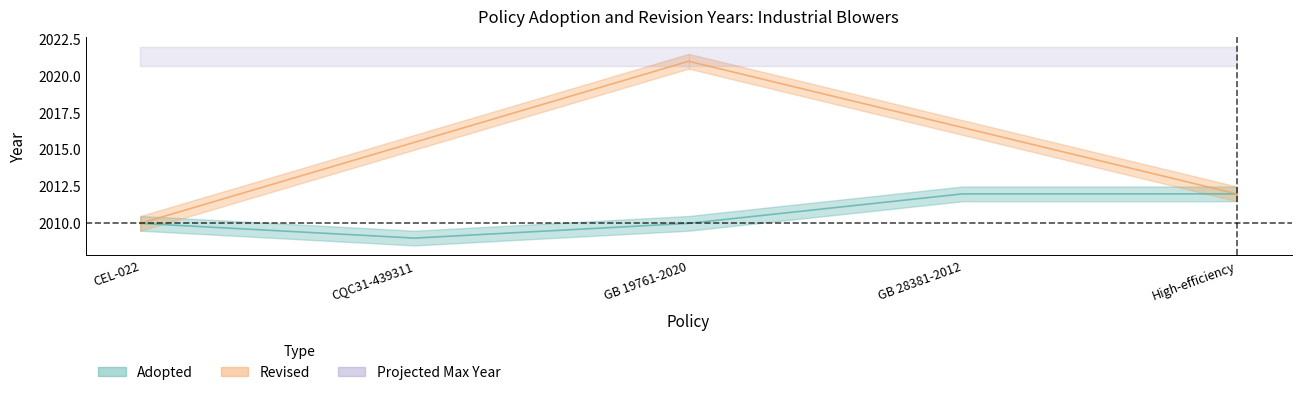

Reading left to right, extract all data points from this chart.

2010	2009	2010	2012	2012